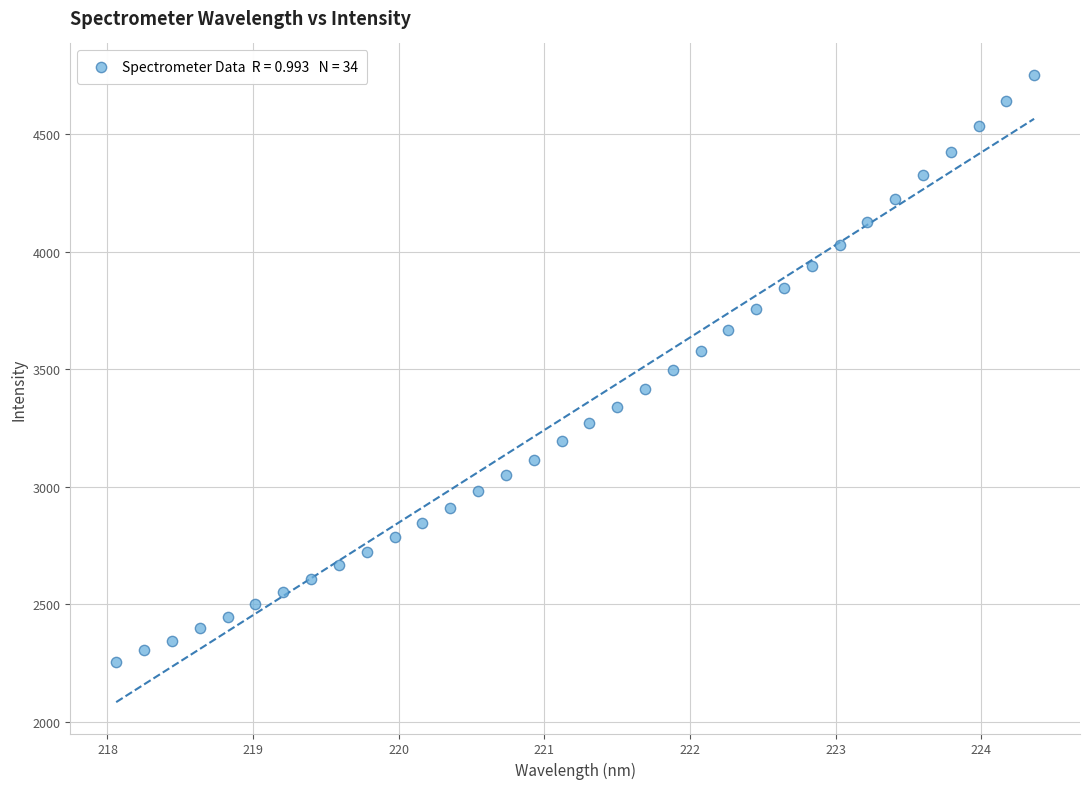

What is the range of Y values (max minus min)?

2497.8